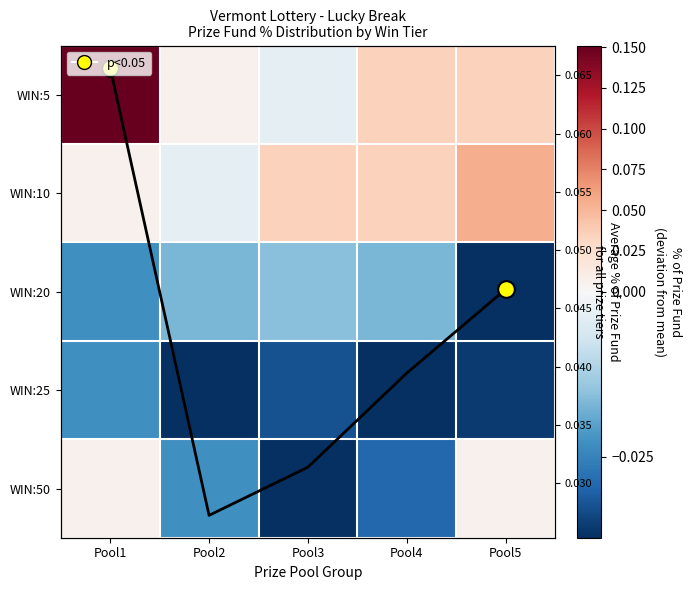

At which label does WIN:50 first exceed 0?

Pool1